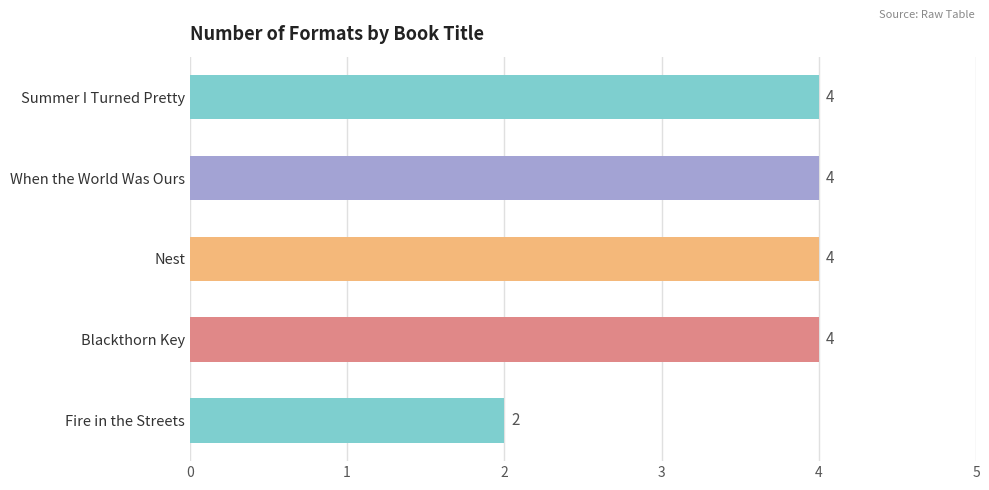

What is the label of the 2nd bar from the top?

When the World Was Ours